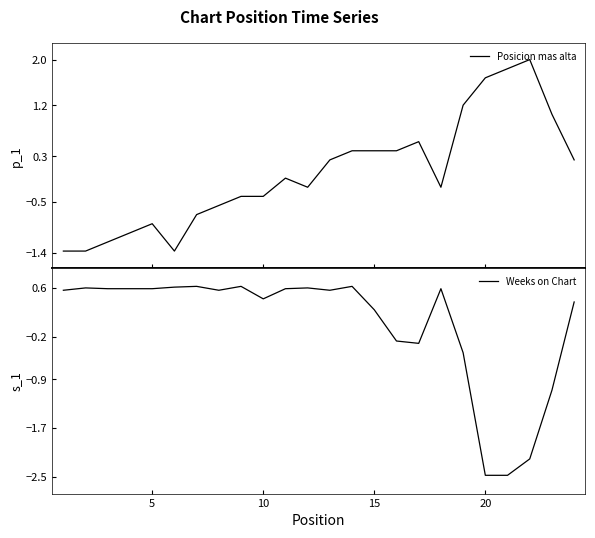

List the series in order of their overall mean, highest first.

Posicion mas alta, Weeks on Chart